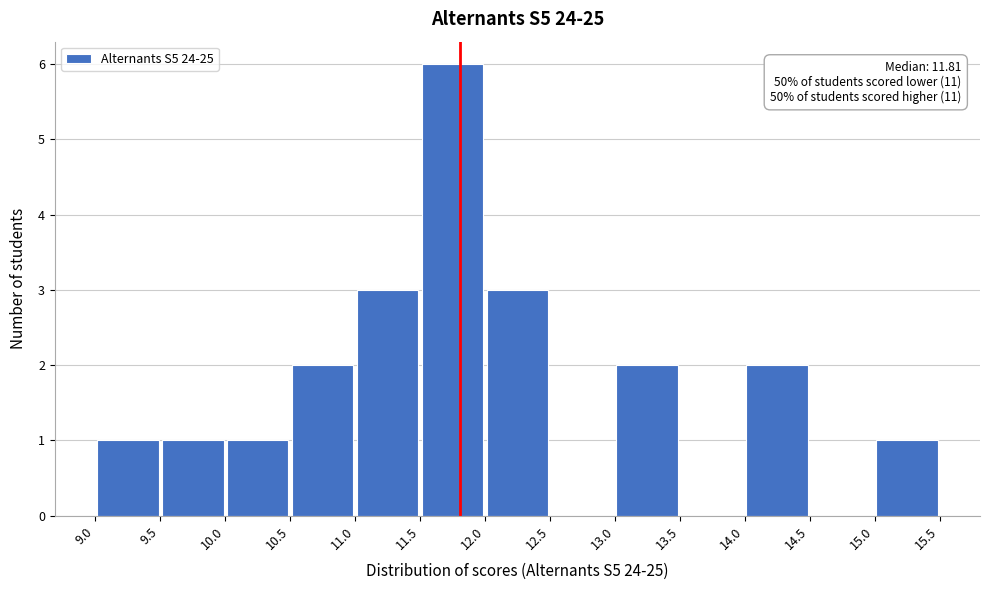

Which range on the x-axis has the tallest bar?

11.5 to 12.0